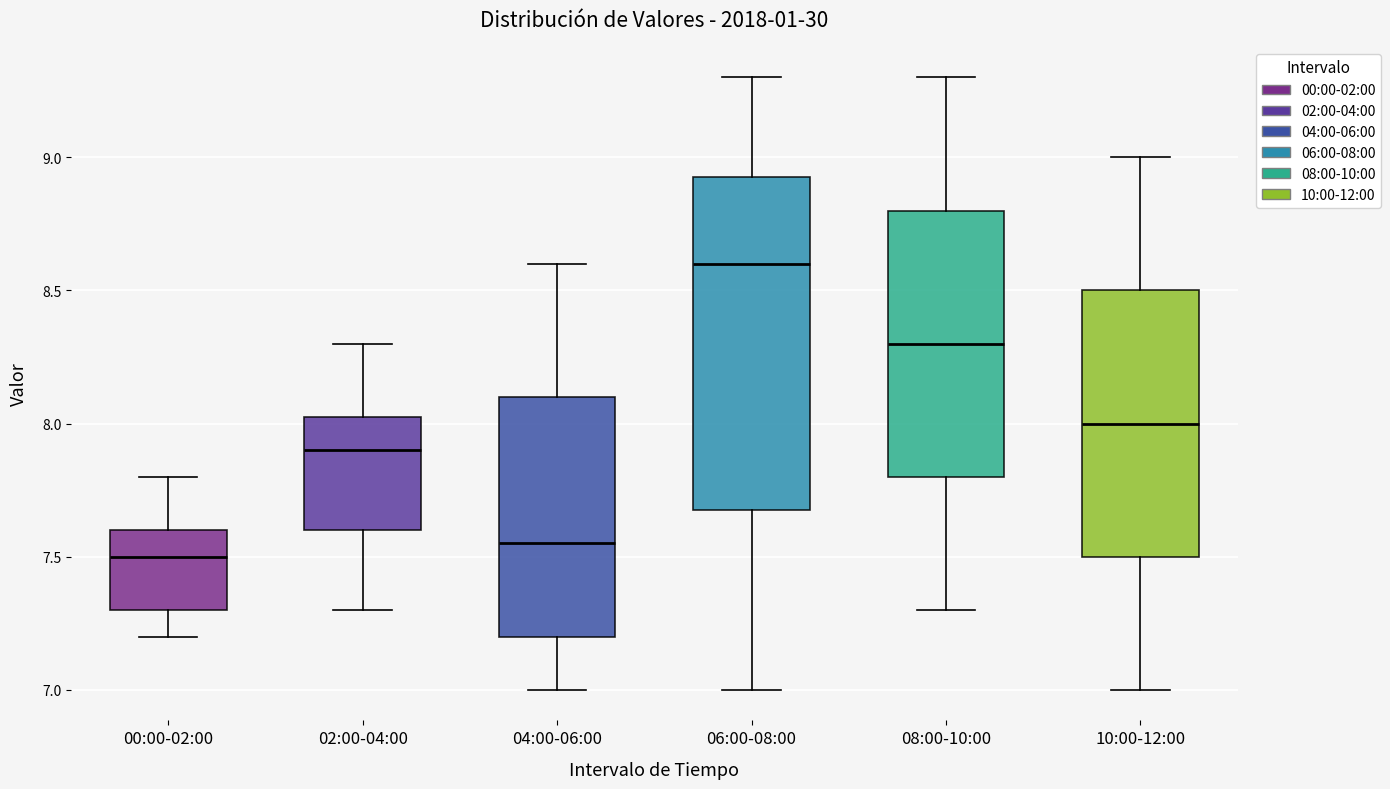

Reading left to right, transcribe this box plot: for each box, give where its median line is, the range the box spans, and where its two whiskers end, as read against the y-axis. The values are not printed on the chart, so give them approximately, as read against the axis.

00:00-02:00: median 7.50, box 7.30 to 7.60, whiskers 7.20 to 7.80
02:00-04:00: median 7.90, box 7.60 to 8.05, whiskers 7.30 to 8.30
04:00-06:00: median 7.55, box 7.20 to 8.10, whiskers 7.00 to 8.60
06:00-08:00: median 8.60, box 7.70 to 8.95, whiskers 7.00 to 9.30
08:00-10:00: median 8.30, box 7.80 to 8.80, whiskers 7.30 to 9.30
10:00-12:00: median 8.00, box 7.50 to 8.50, whiskers 7.00 to 9.00